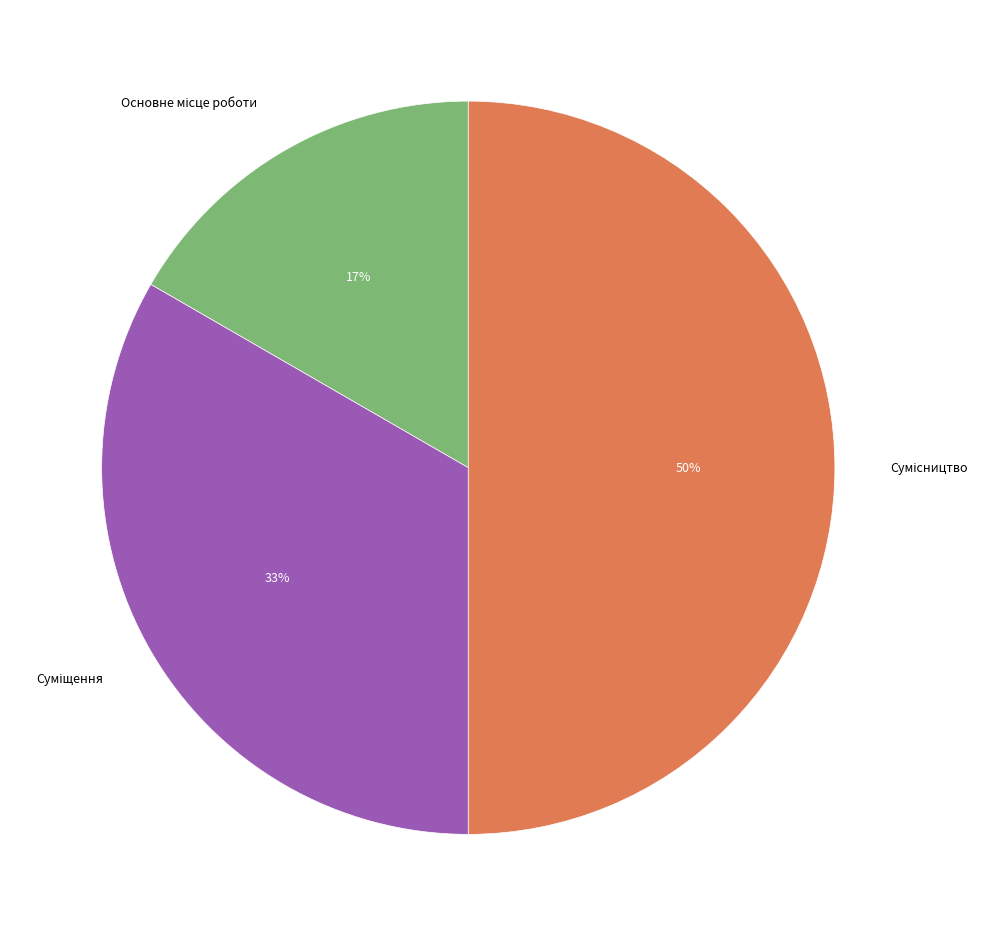

To the nearest percent, what is the average slice percentage?

33%